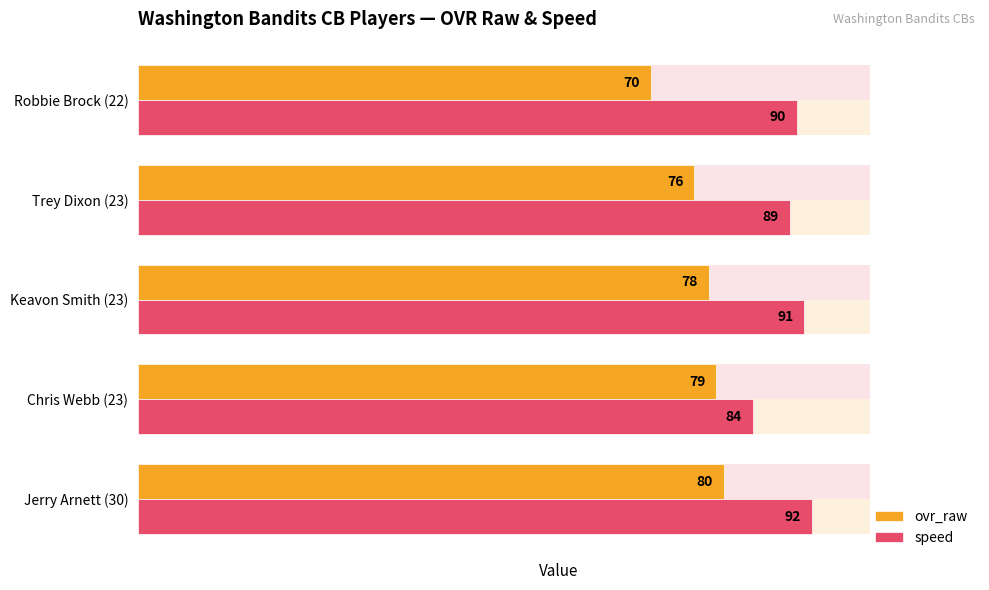

At which label is speed closest to 88?

Trey Dixon (23)